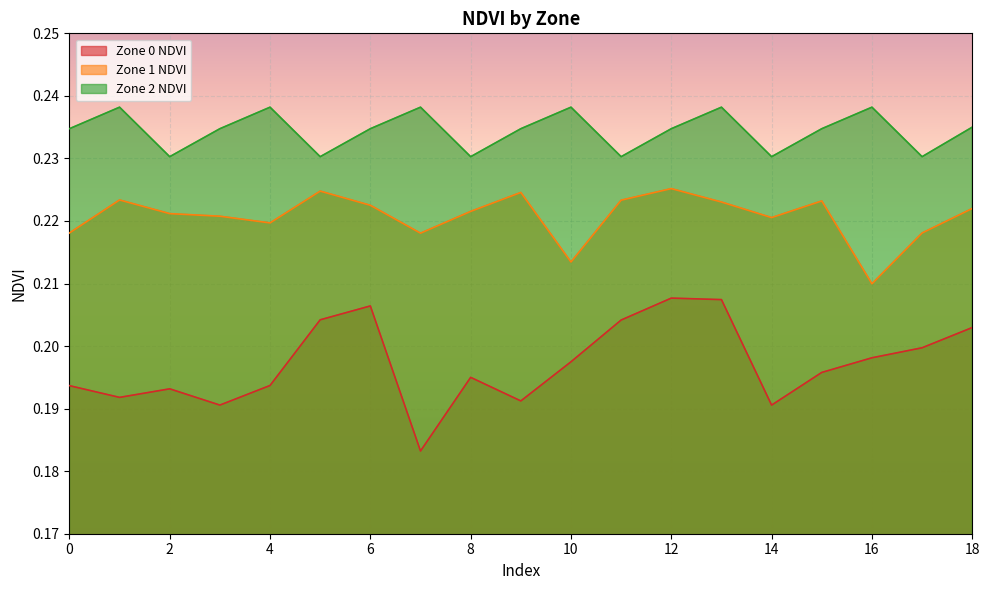

The Zone 0 NDVI series shows 0.3 at 0. True or false?

False